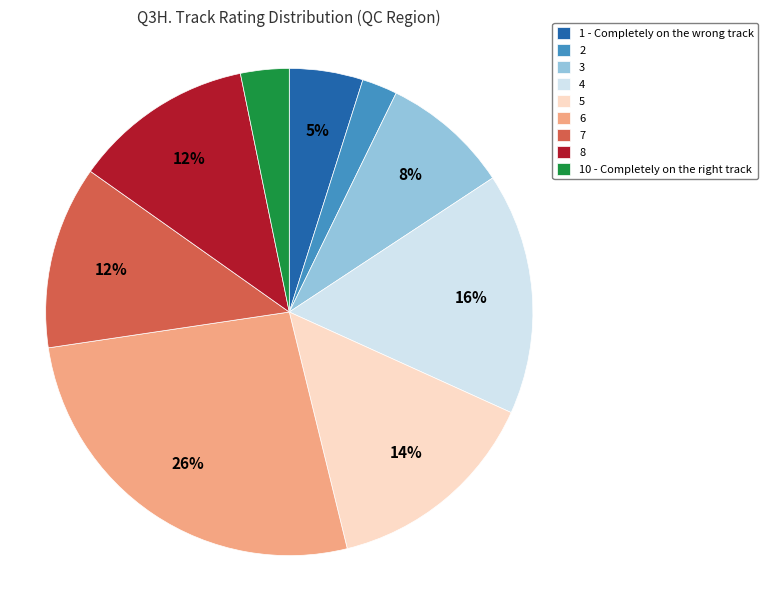

To the nearest percent, what percentage of the pie is 5?

14%